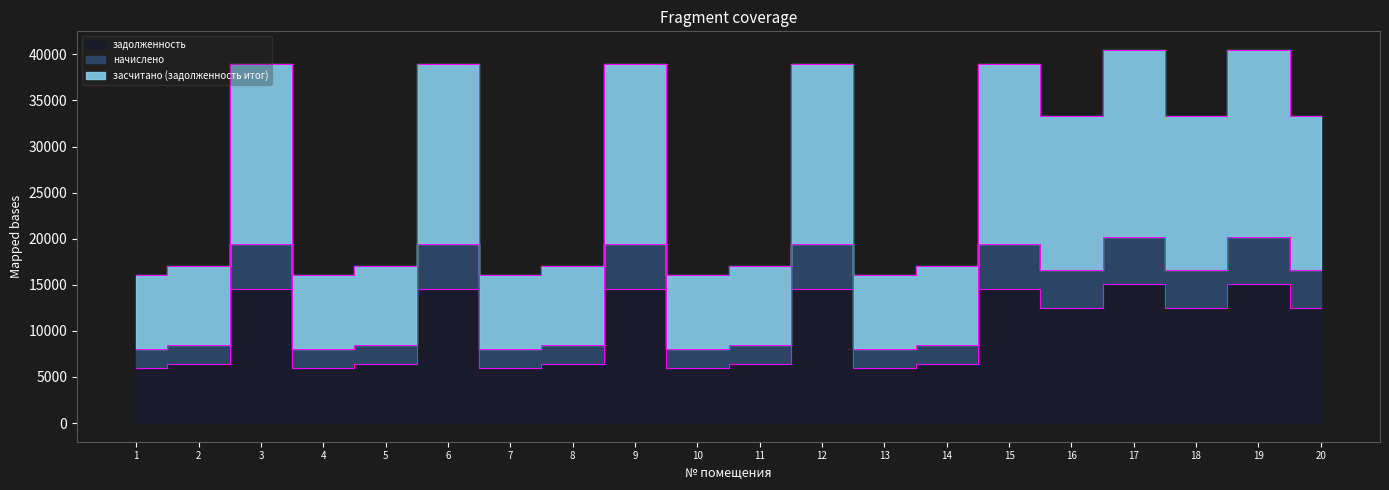

What is the value of the засчитано (задолженность итог) point at the 4th from the left?

16075.7